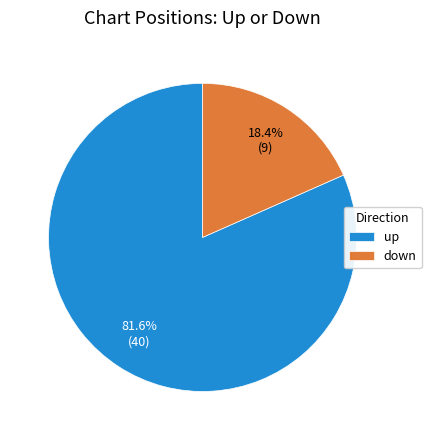

How much of the chart is everything except up?

18.4%